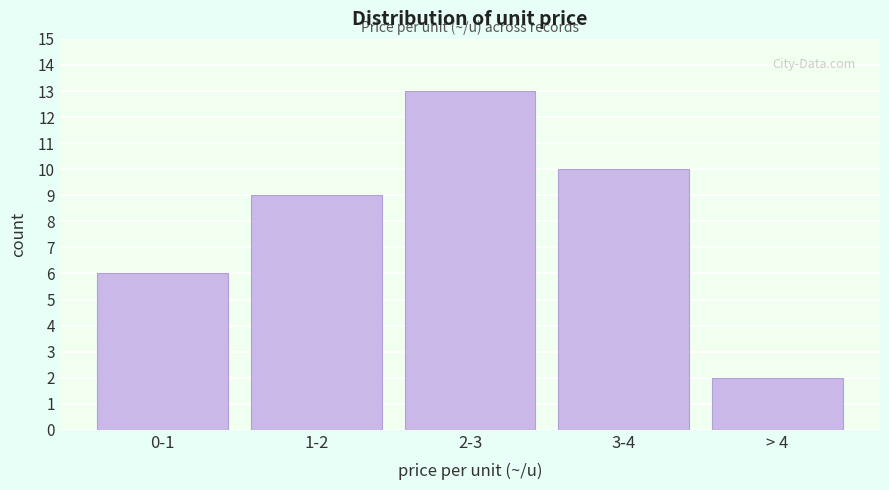

Reading left to right, extract all data points from this chart.

6	9	13	10	2